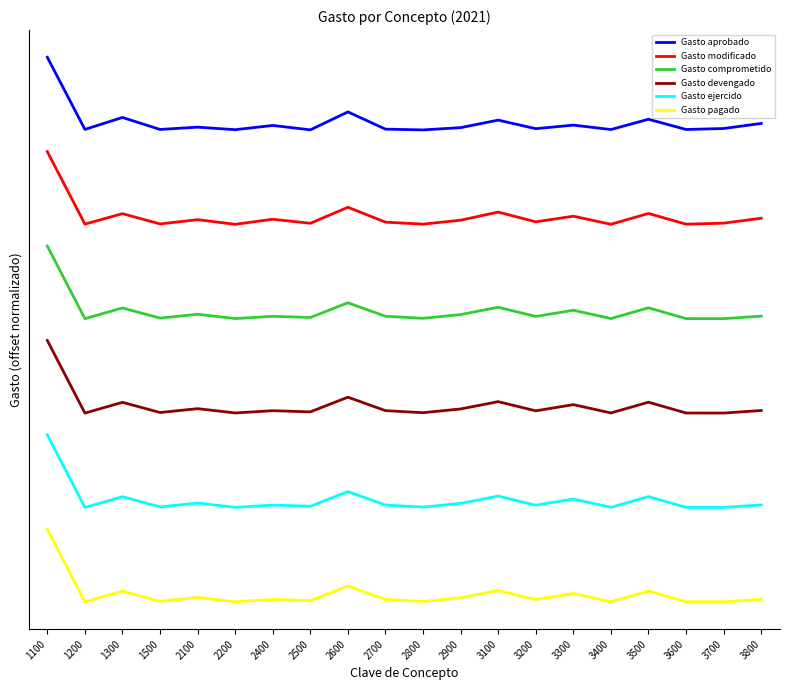

True or false: Gasto comprometido and Gasto ejercido intersect in this chart.

False